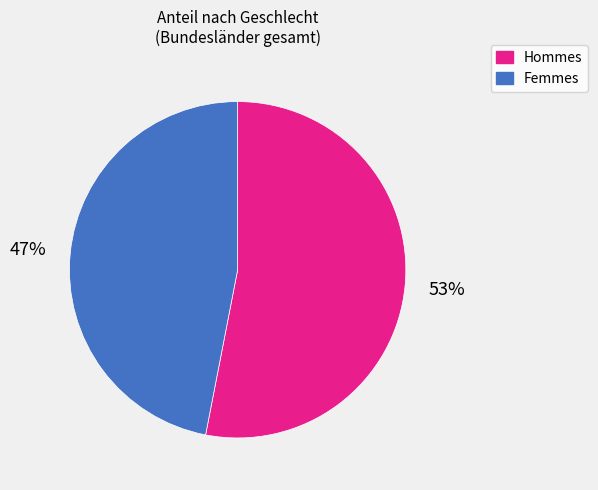

To the nearest percent, what is the average slice percentage?

50%